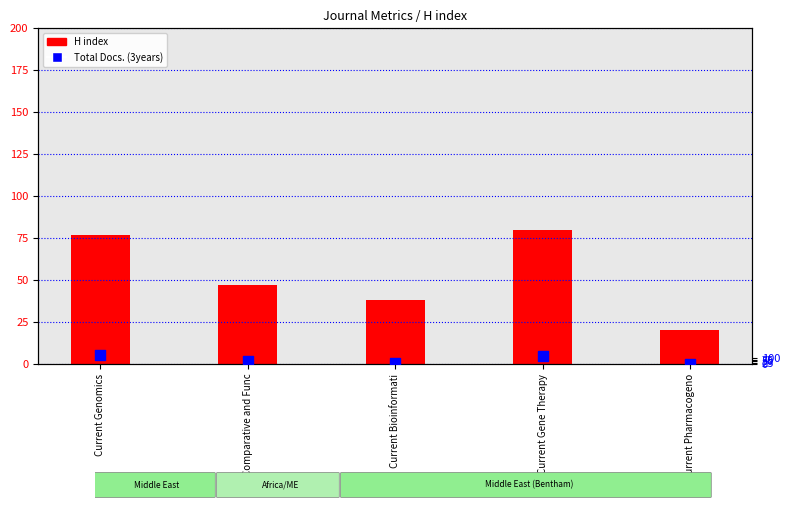

What are all the series names shown in the legend?

H index, Total Docs. (3years)